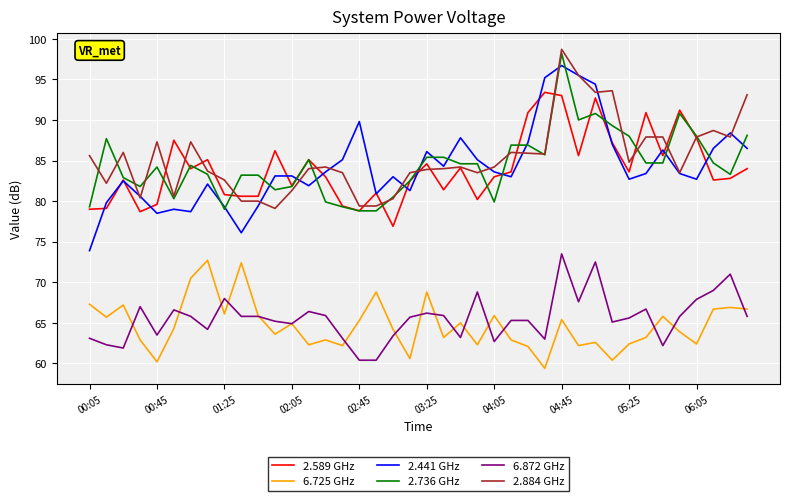

Which series has the widest spread of values?

2.441 GHz